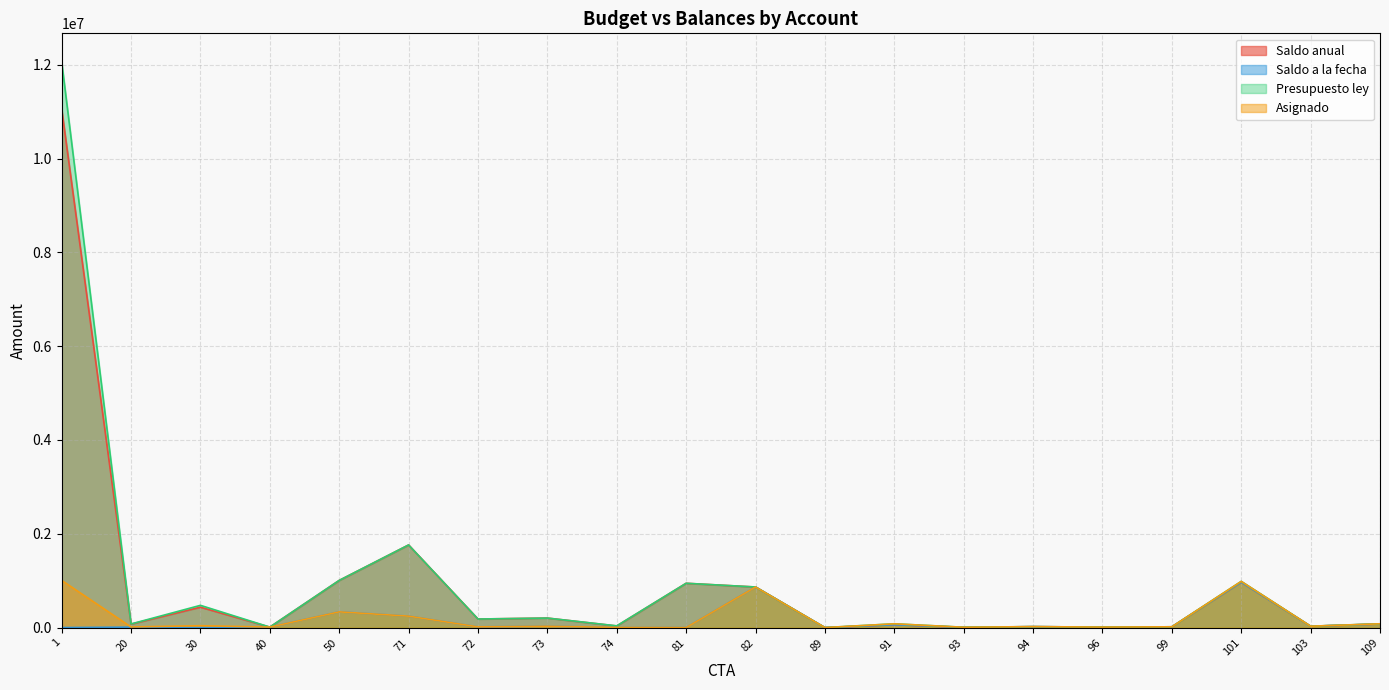

True or false: Saldo anual has a value of 129531.5 at 20.

False